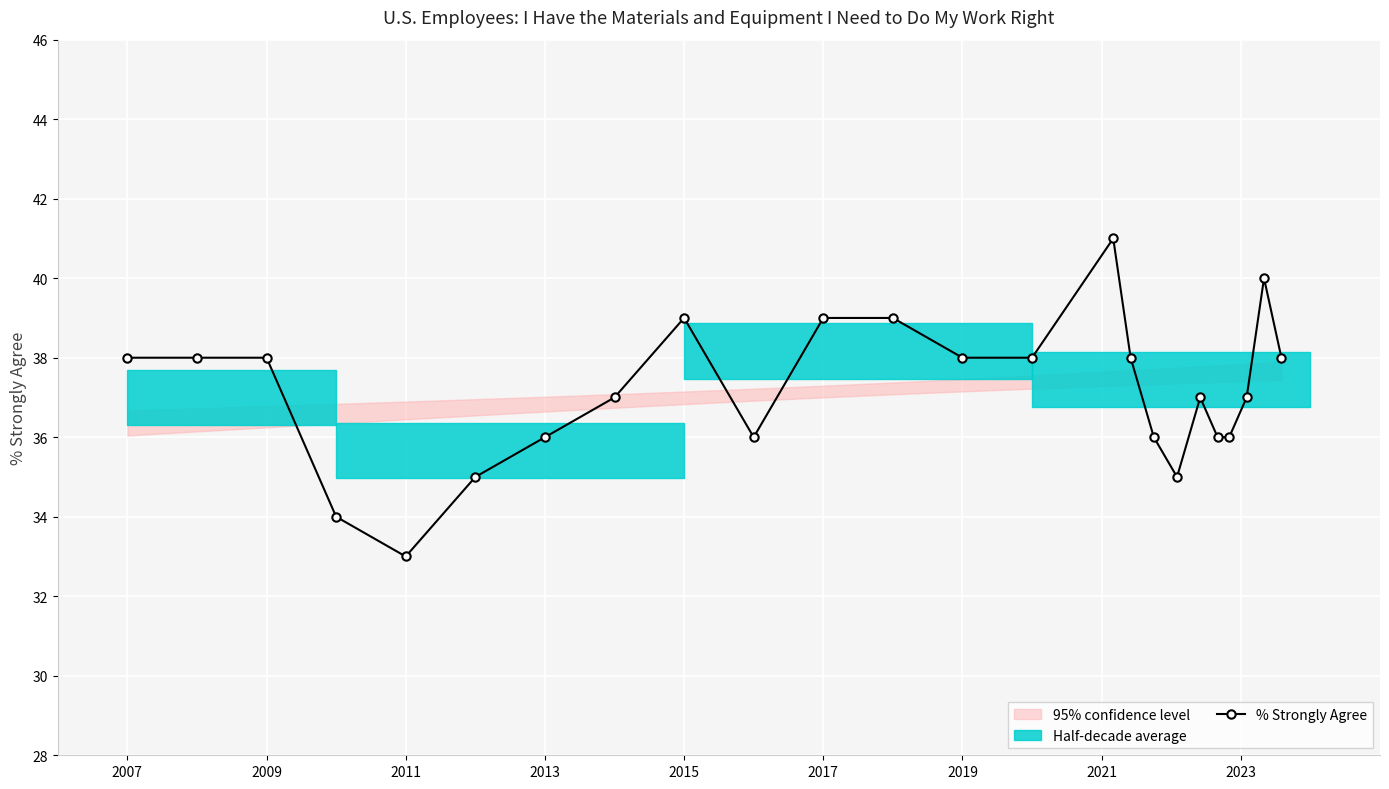

True or false: % Strongly Agree has more than 1 interior local peaks.

True